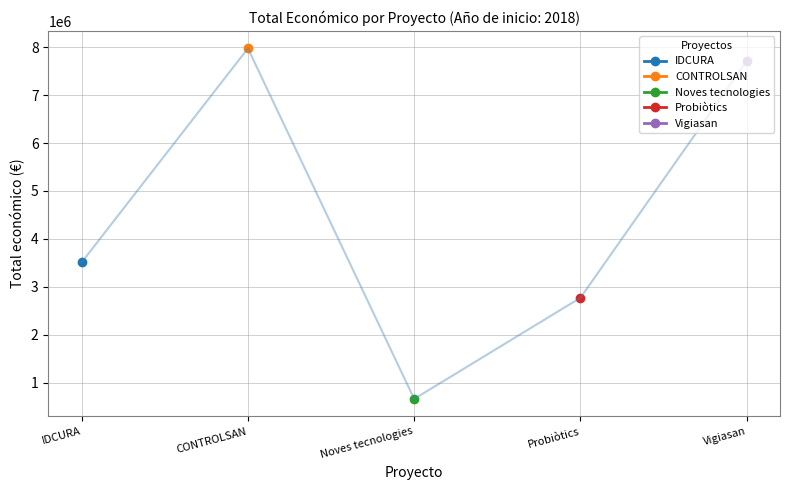

How many lines are shown in the chart?

1